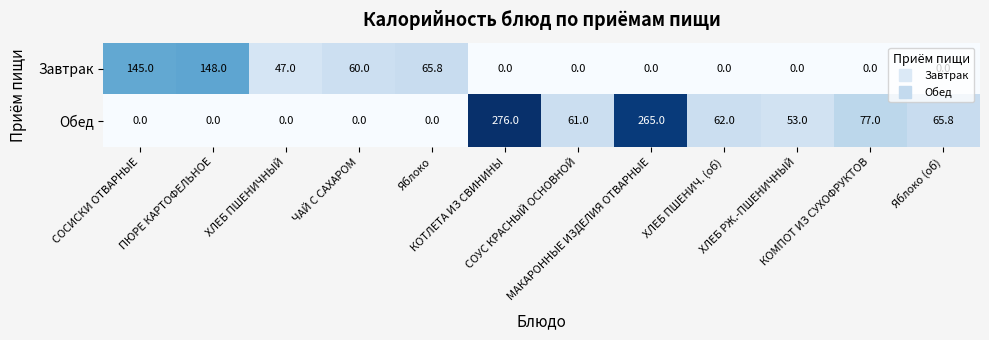

Rank the series by their maximum value, from lowest to highest.

Завтрак, Обед